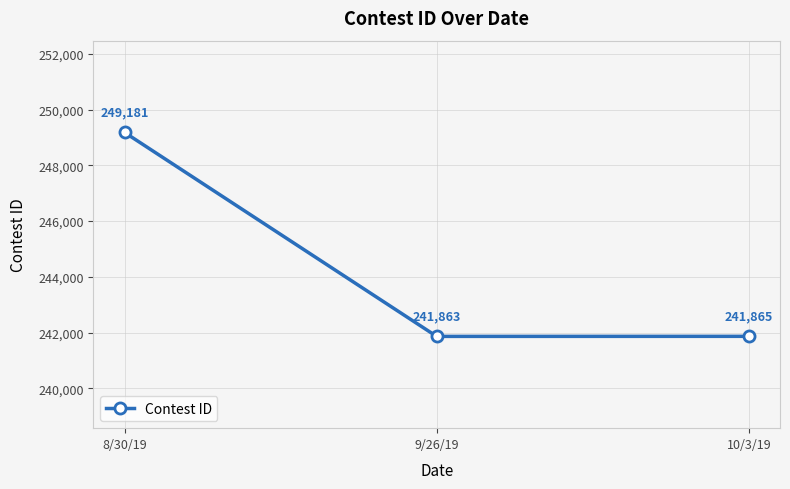

What is the label of the 1st point from the left?

8/30/19